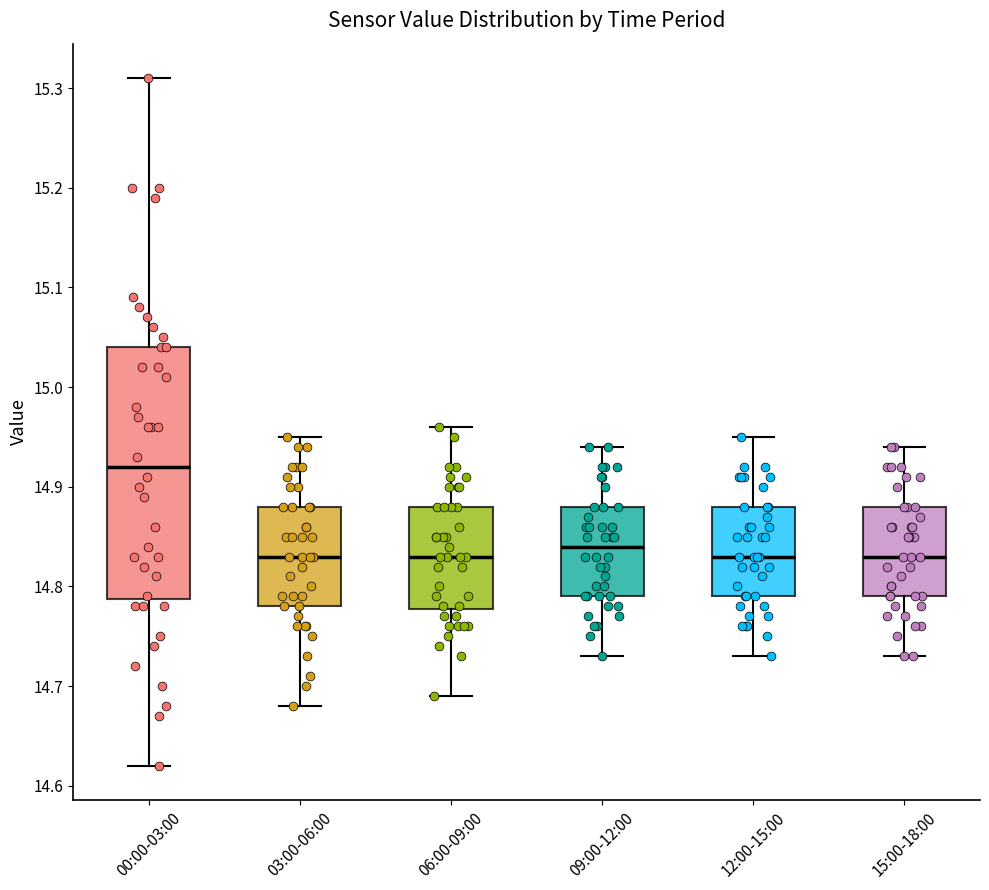

Where does the upper whisker of the box for 00:00-03:00 end on the y-axis? The values are not printed on the chart, so give them approximately, as read against the axis.

15.31